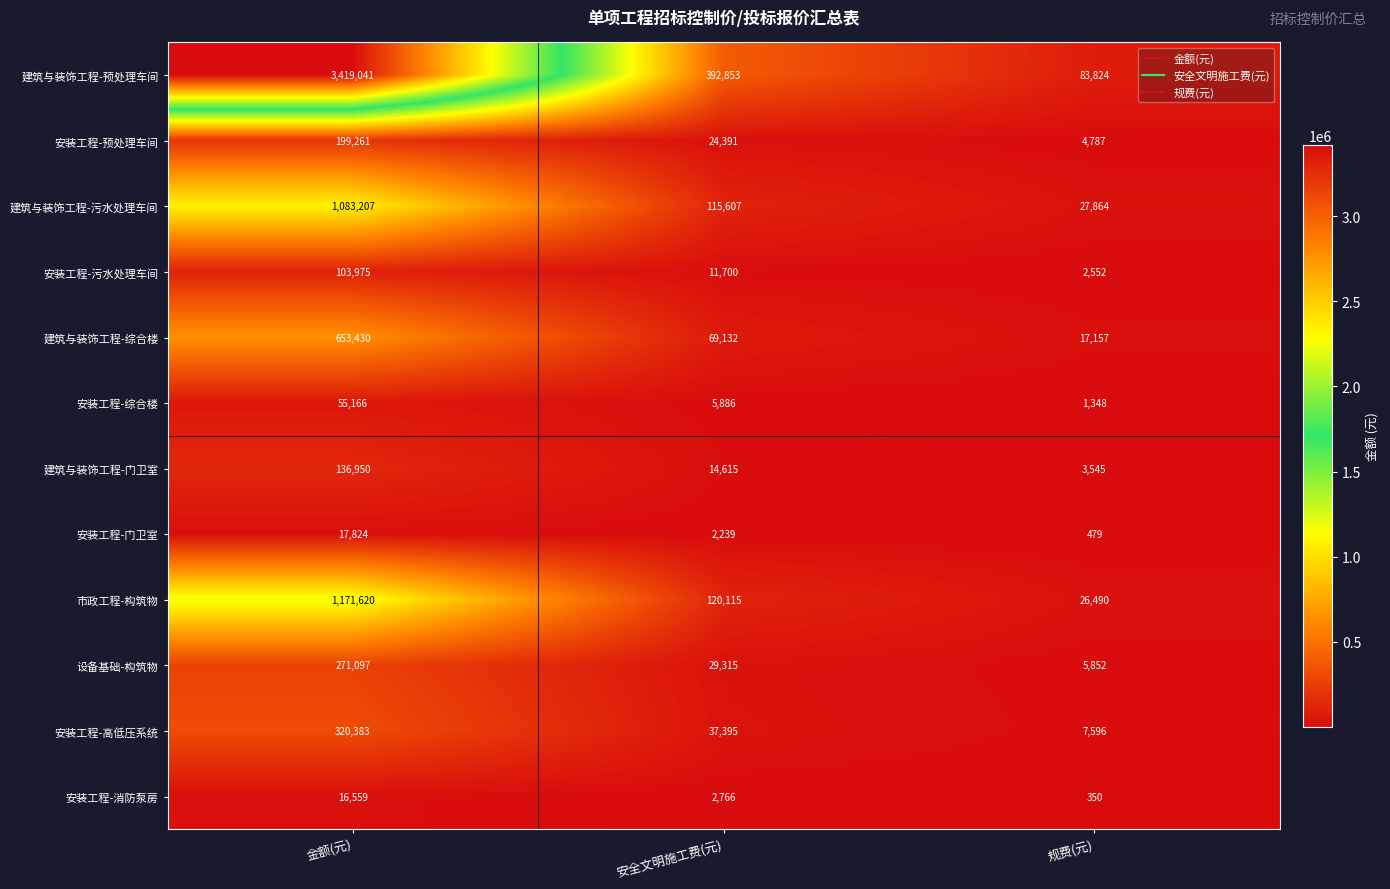

The 建筑与装饰工程-污水处理车间 series shows 27864 at 规费(元). True or false?

True